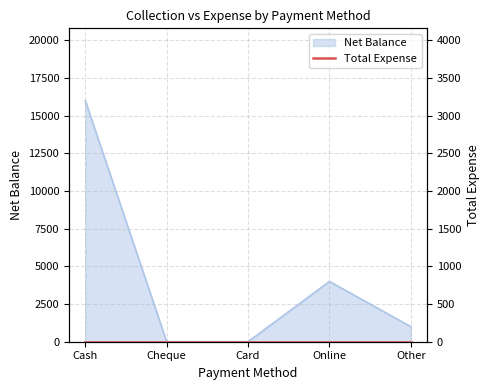

True or false: the data shows -6241 at Cheque.

False